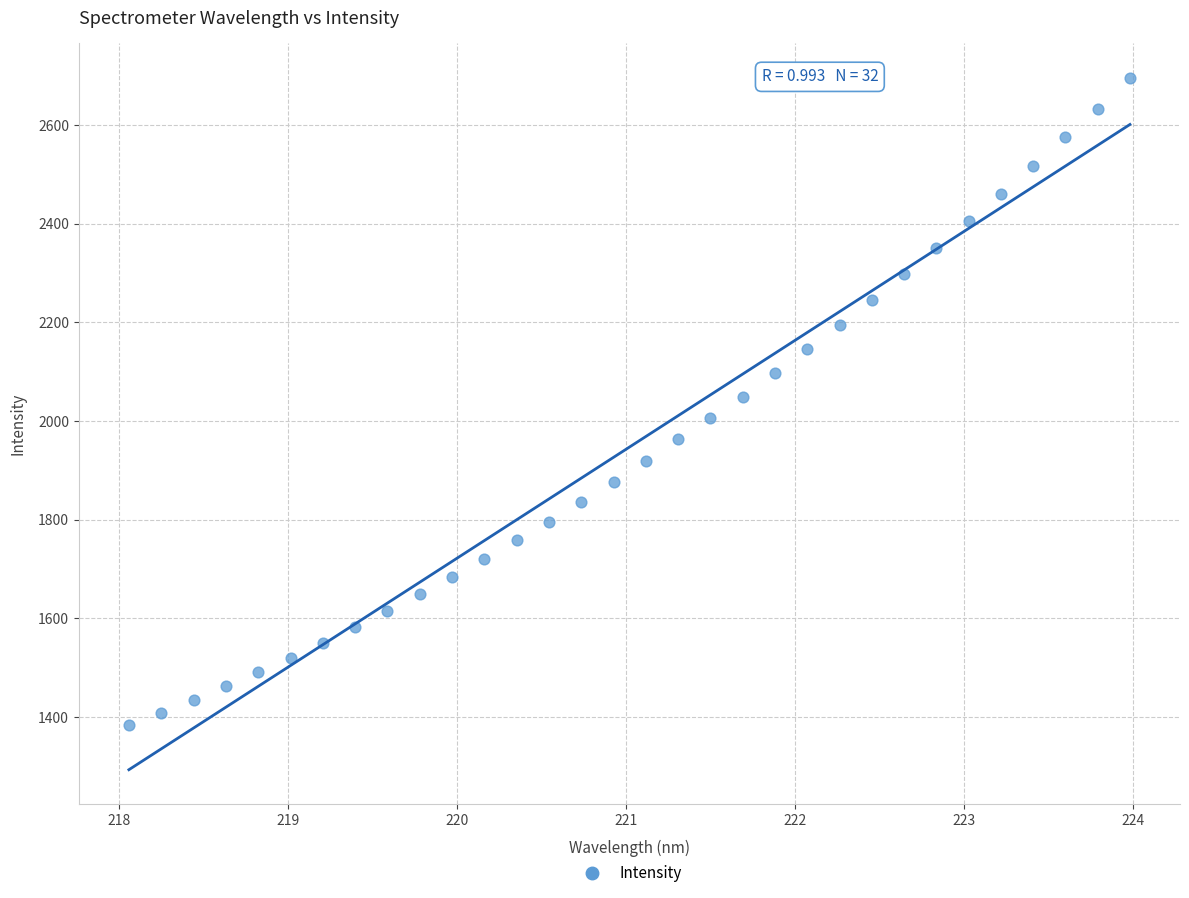

What is the range of X values (max minus min)?

5.9